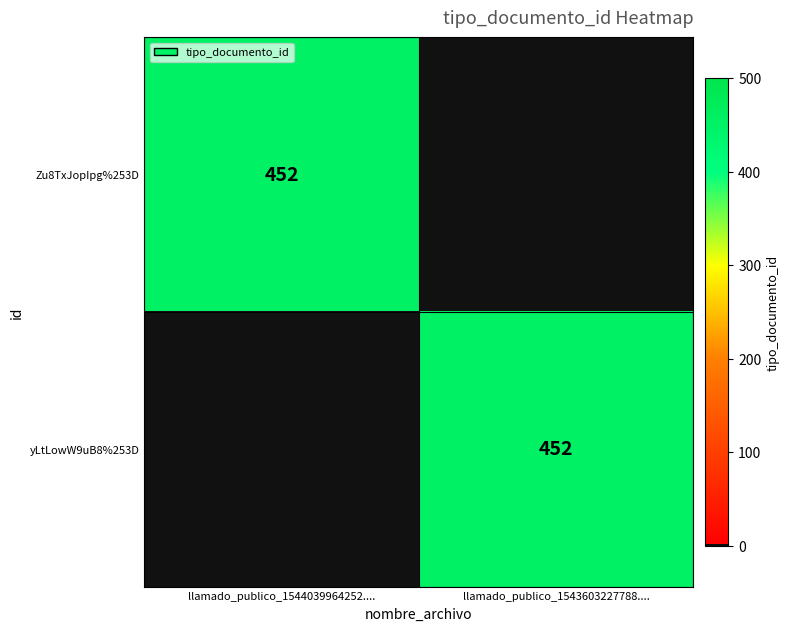

The value of Zu8TxJopIpg%253D at llamado_publico_1544039964252.... is 299. True or false?

False